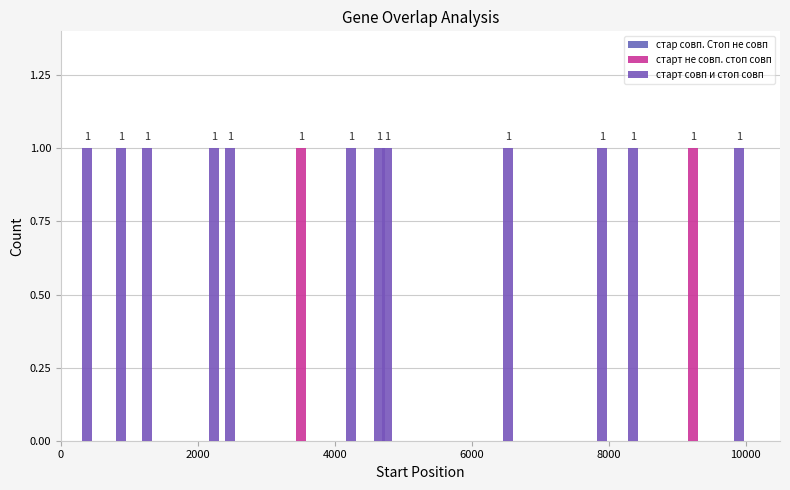

What is the greatest value displayed?

1